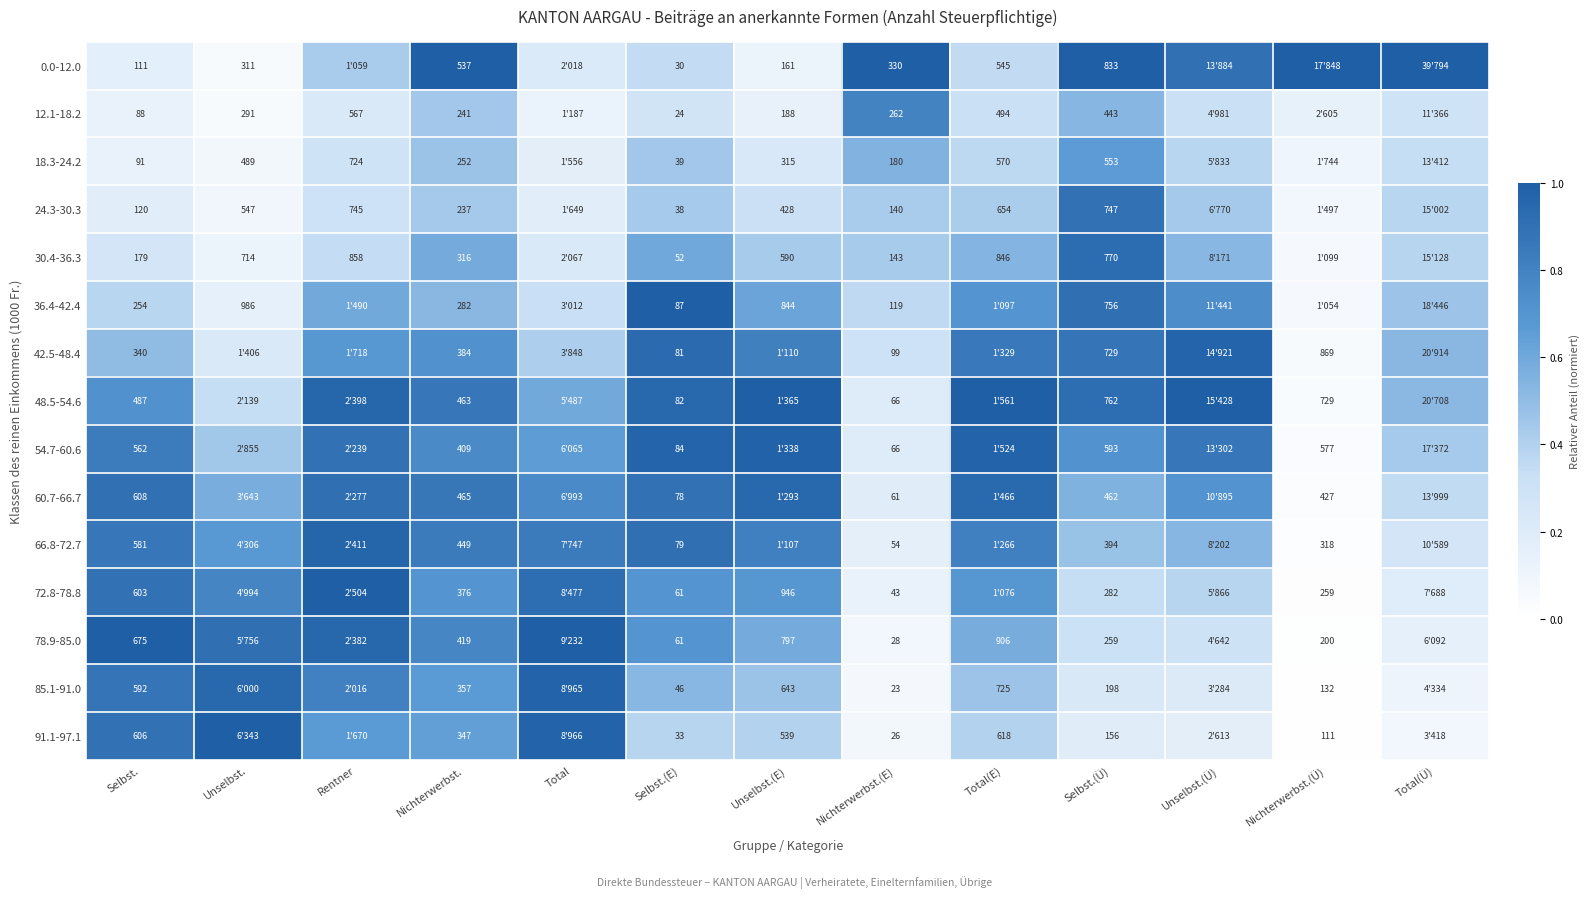

Is the value of 48.5-54.6 at Nichterwerbst.(Ü) greater than the value of 60.7-66.7 at Nichterwerbst.(Ü)?

Yes